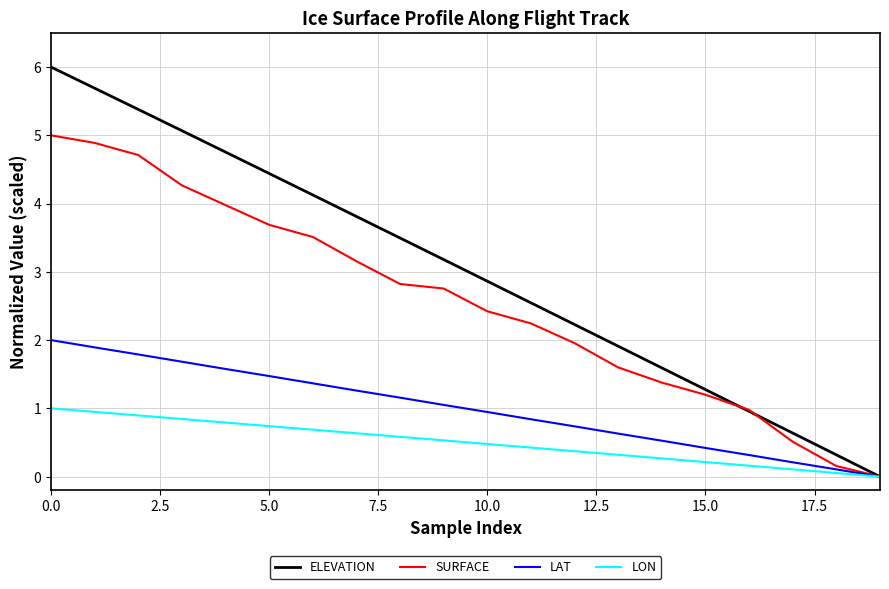

Which series has the widest spread of values?

ELEVATION